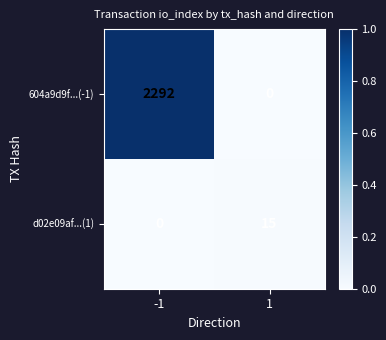

What is the difference between the d02e09af...(1) values at -1 and 1?

15